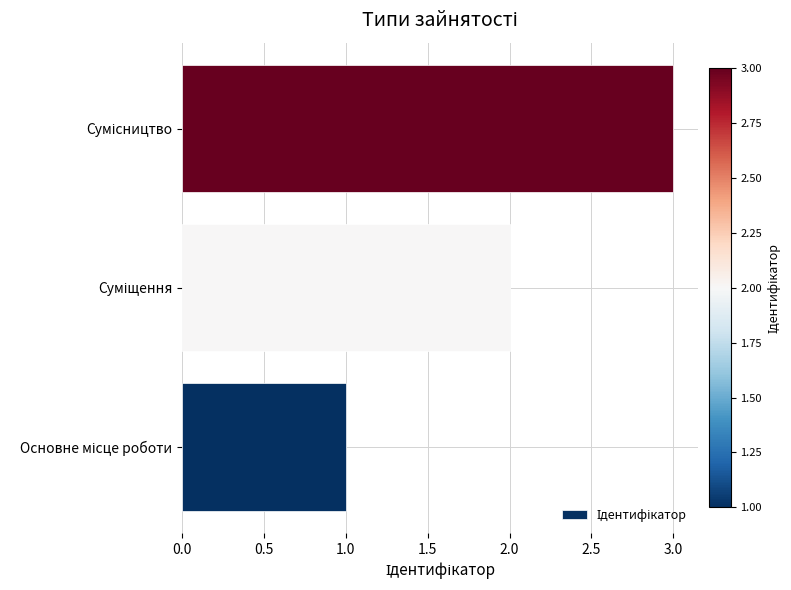

What is the sum of all values?

6